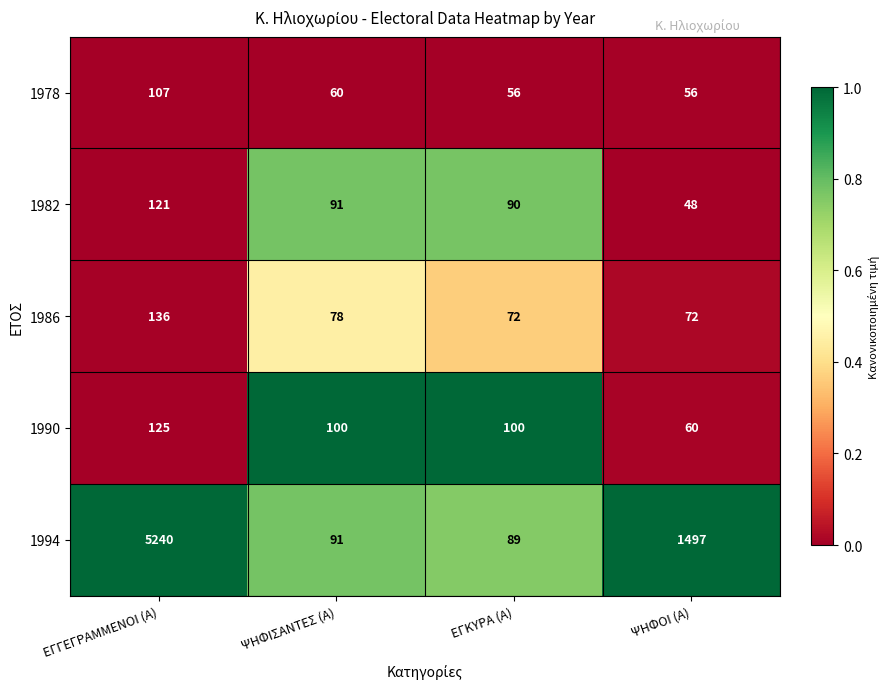

Reading left to right, what are all the values shown in this chart?

1978: 107	60	56	56
1982: 121	91	90	48
1986: 136	78	72	72
1990: 125	100	100	60
1994: 5240	91	89	1497